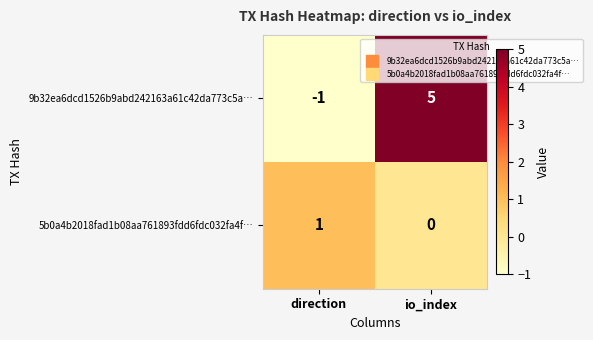

Rank the series by their maximum value, from lowest to highest.

5b0a4b2018fad1b08aa761893fdd6fdc032fa4f…, 9b32ea6dcd1526b9abd242163a61c42da773c5a…